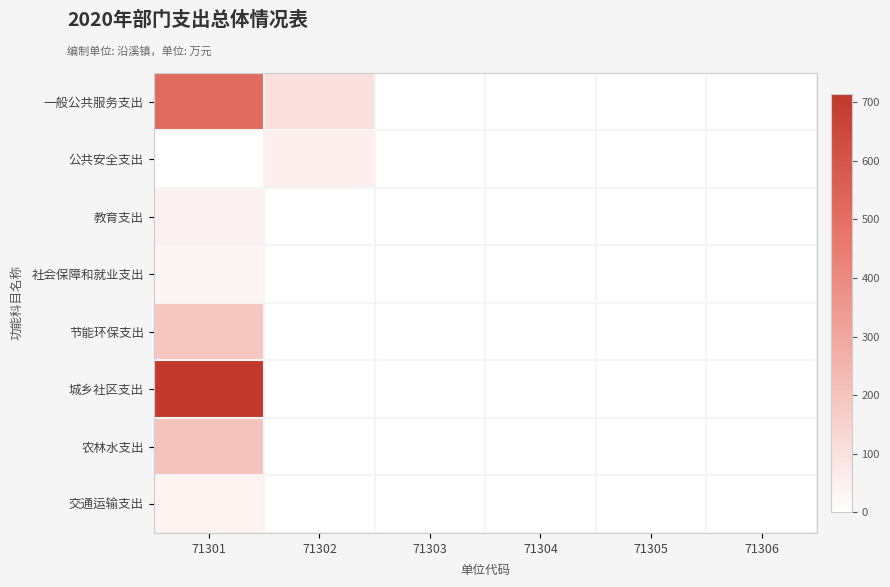

Reading left to right, extract all data points from this chart.

一般公共服务支出: 71301=514.2	71302=98.1	71303=0.0	71304=0.0	71305=0.0	71306=0.0
公共安全支出: 71301=0.0	71302=55.0	71303=0.0	71304=0.0	71305=0.0	71306=0.0
教育支出: 71301=46.0	71302=0.0	71303=0.0	71304=0.0	71305=0.0	71306=0.0
社会保障和就业支出: 71301=32.6	71302=0.0	71303=0.0	71304=0.0	71305=0.0	71306=0.0
节能环保支出: 71301=185.0	71302=0.0	71303=0.0	71304=0.0	71305=0.0	71306=0.0
城乡社区支出: 71301=715.0	71302=0.0	71303=0.0	71304=0.0	71305=0.0	71306=0.0
农林水支出: 71301=200.0	71302=0.0	71303=0.0	71304=0.0	71305=0.0	71306=0.0
交通运输支出: 71301=40.0	71302=0.0	71303=0.0	71304=0.0	71305=0.0	71306=0.0